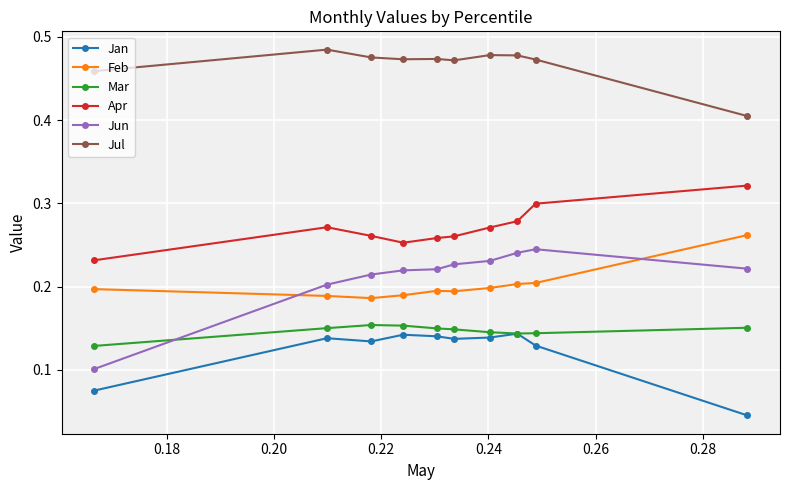

Which series has the largest range (max minus min)?

Jun